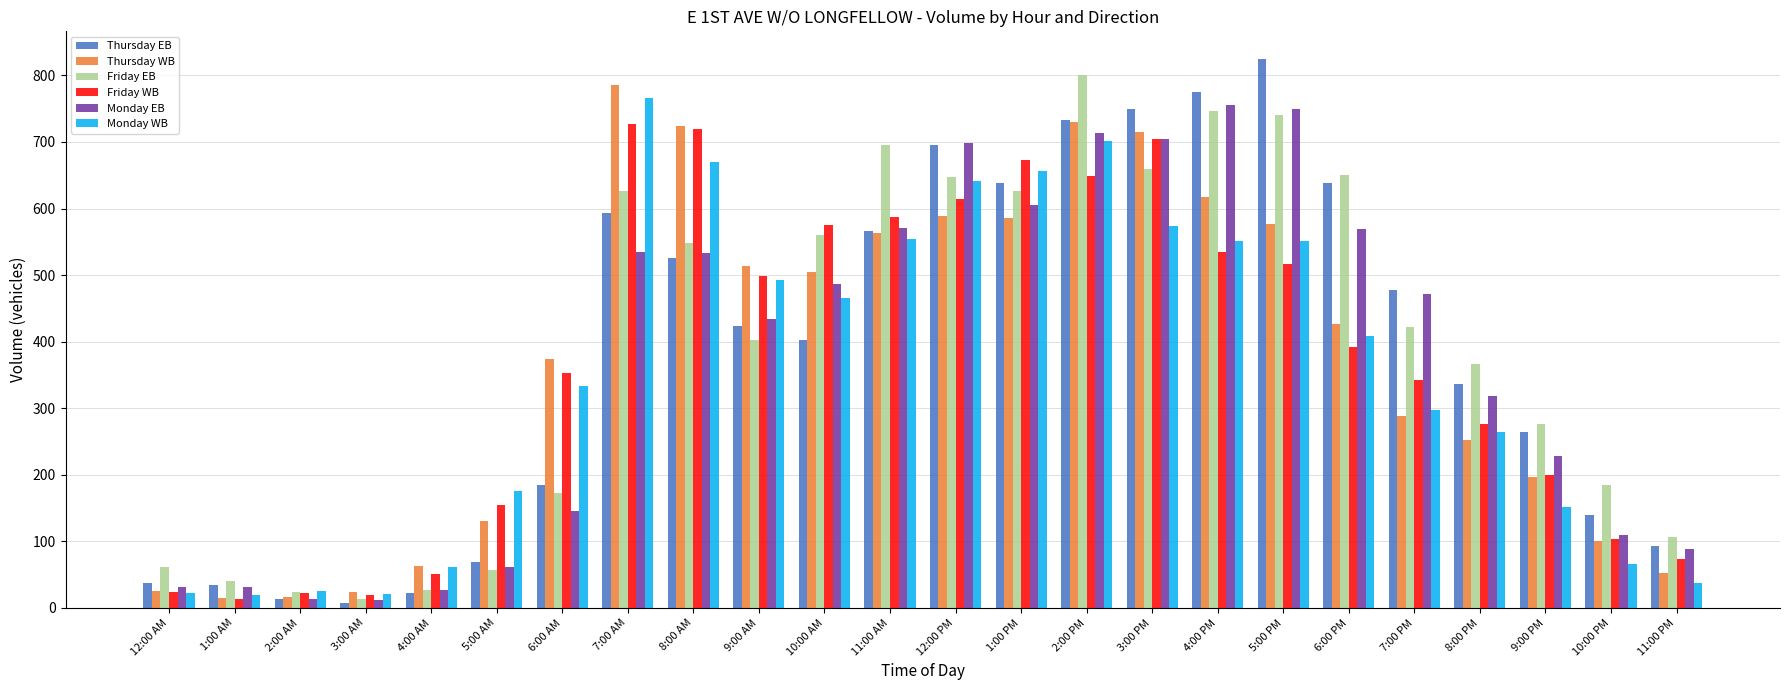

Which series has the widest spread of values?

Thursday EB